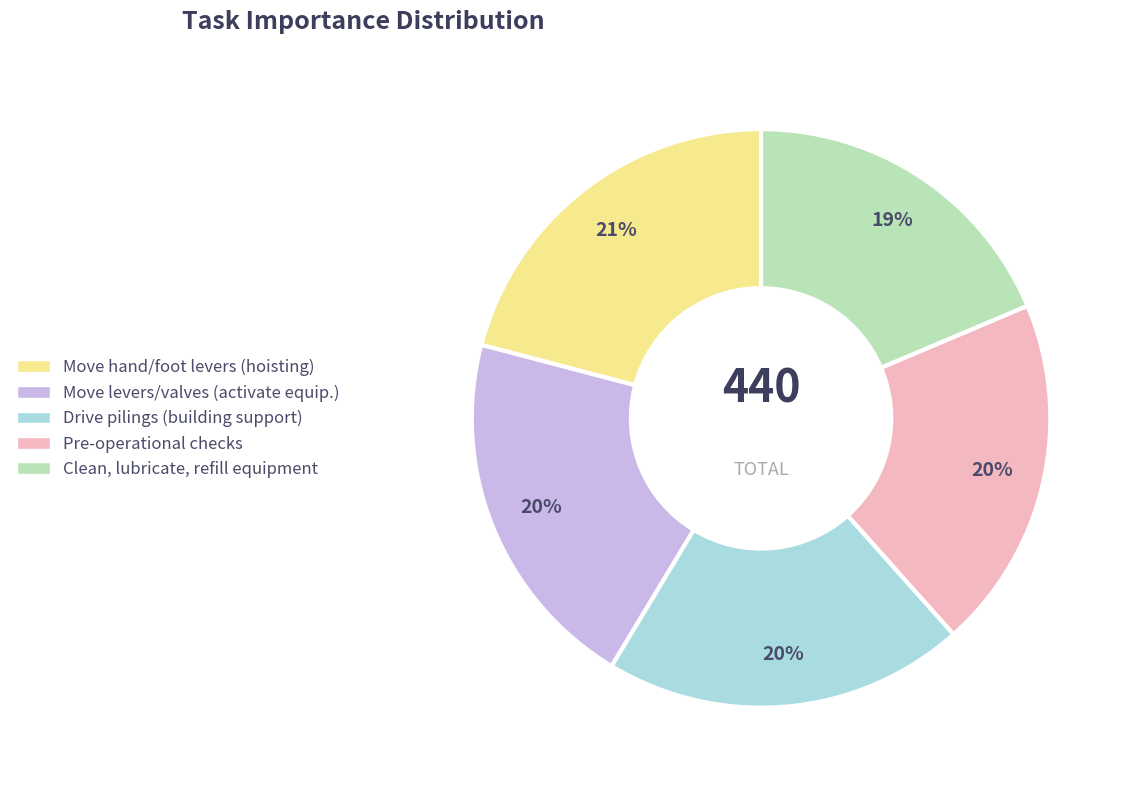

Does any single category account for the majority?

No